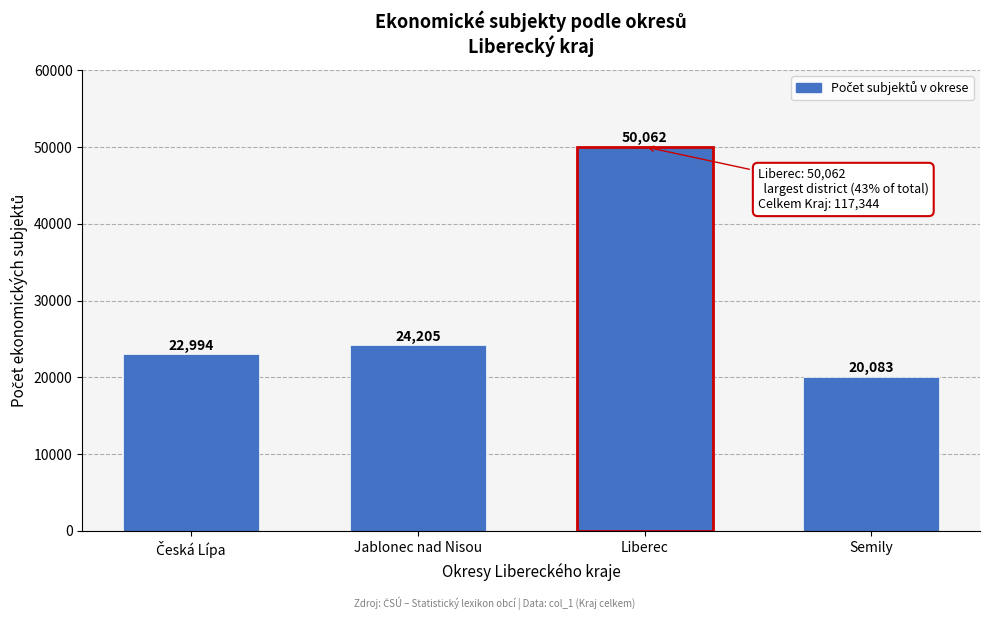

Reading left to right, list all the values displayed in this chart.

22994	24205	50062	20083